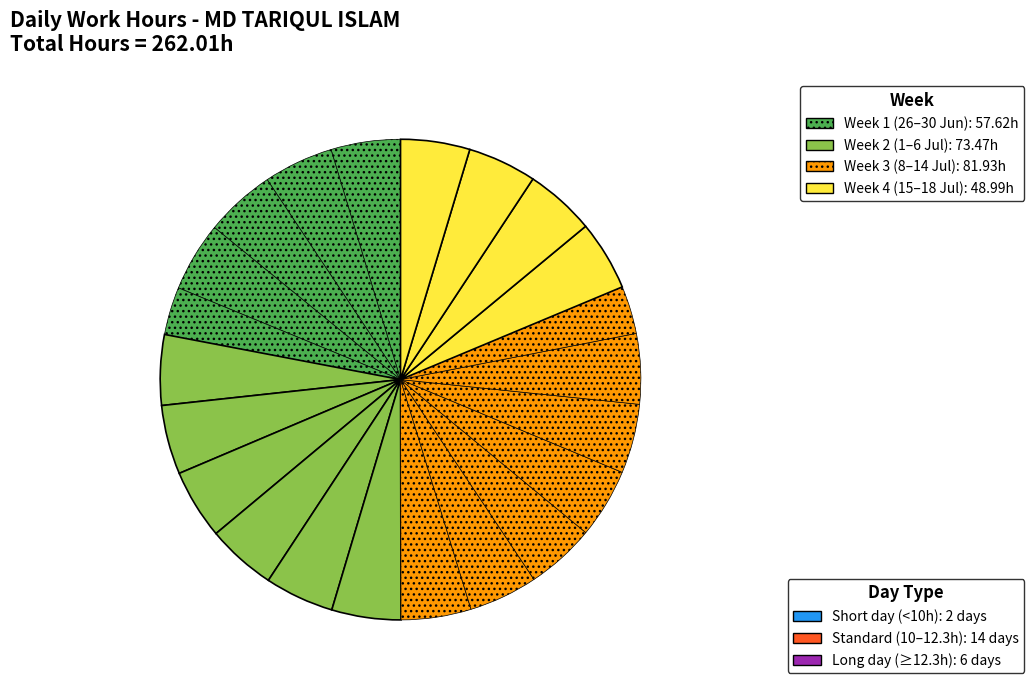

Count the number of slices in the pie.

22